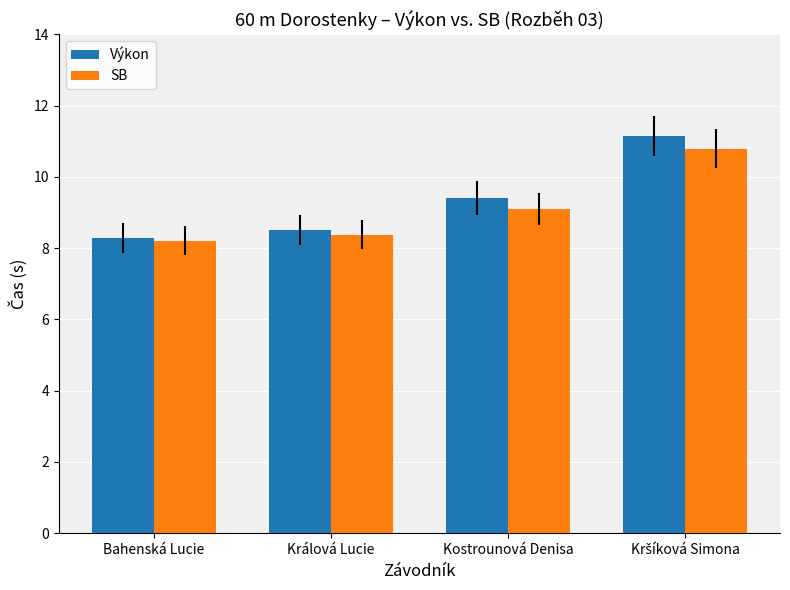

At how many categories does at least one series exceed 10?

1